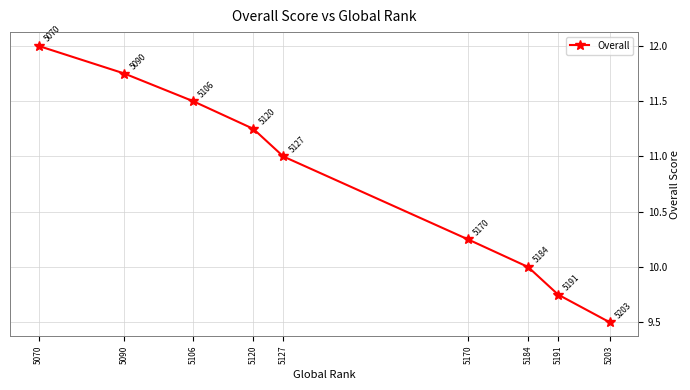

What is the minimum value shown in the chart?

9.5